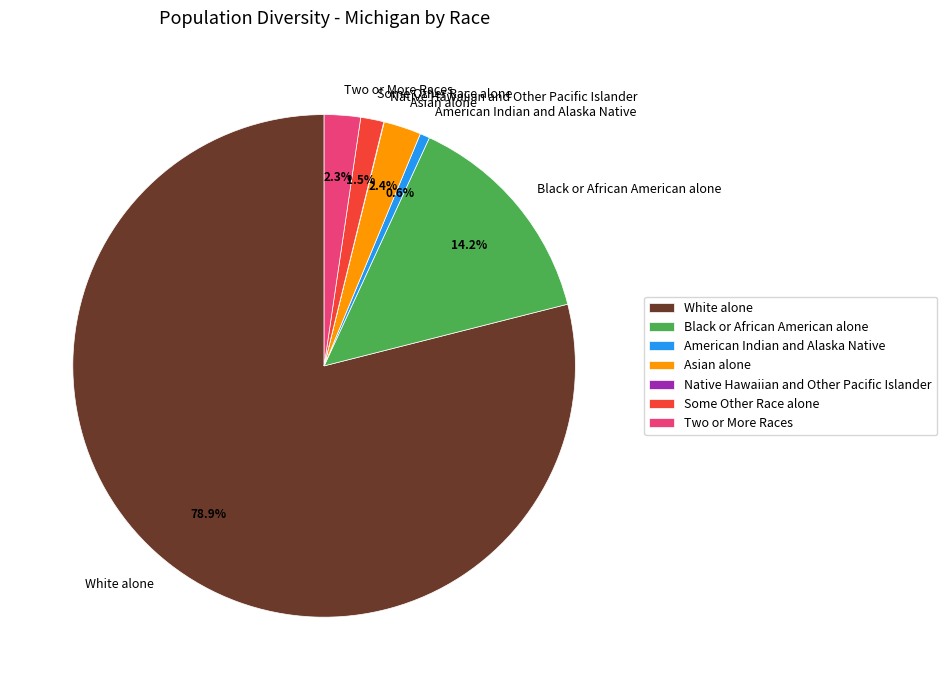

Is White alone the majority of the pie?

Yes